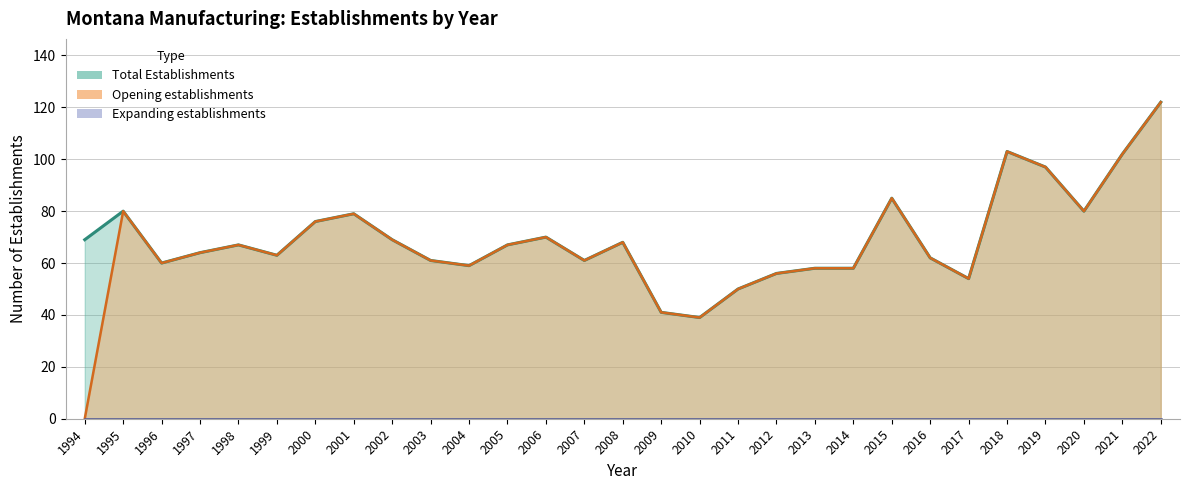

At which label does Total Establishments reach its minimum?

2010